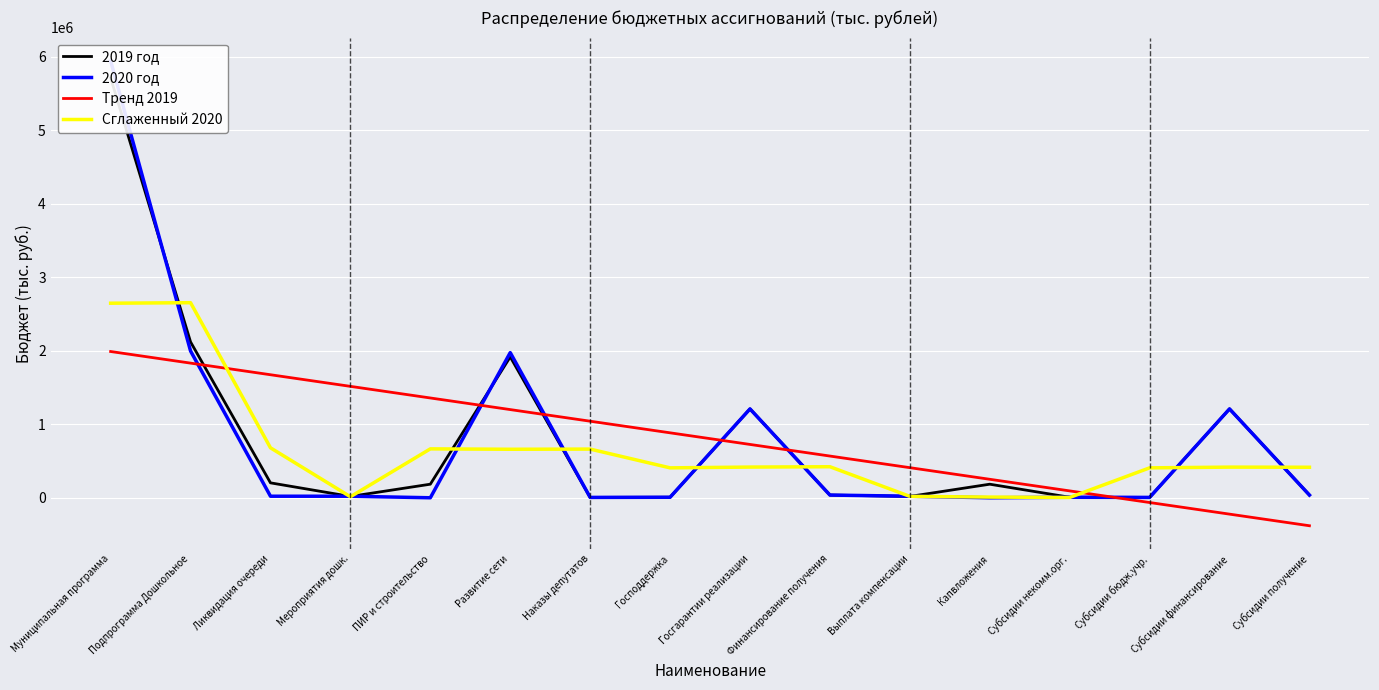

Between Ликвидация очереди and Субсидии получение, which series saw the biggest shift?

Тренд 2019